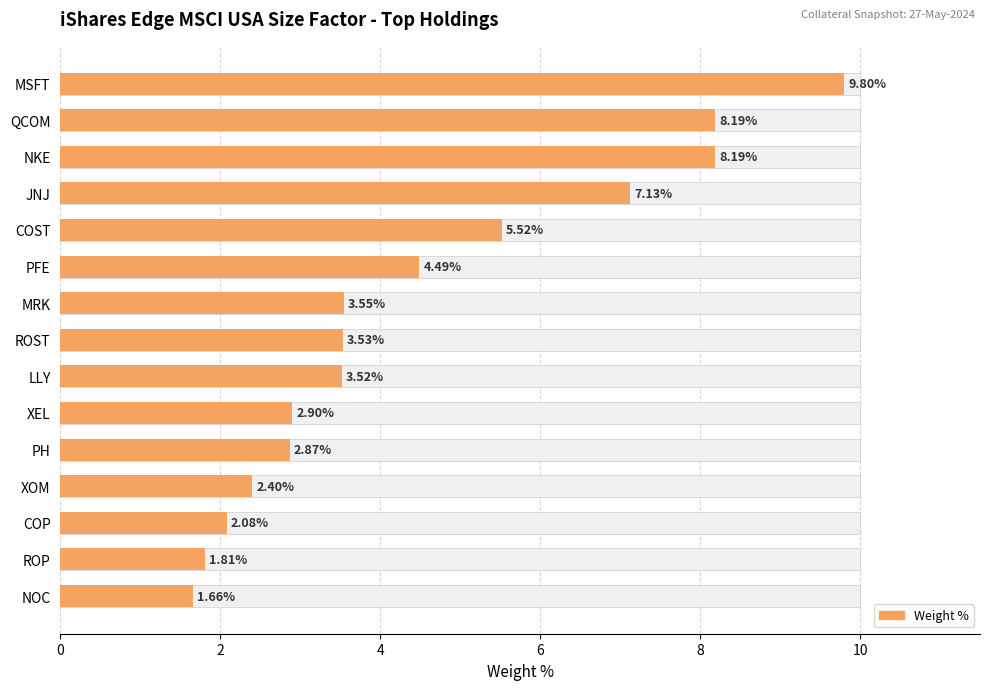

What is the average value?

4.5